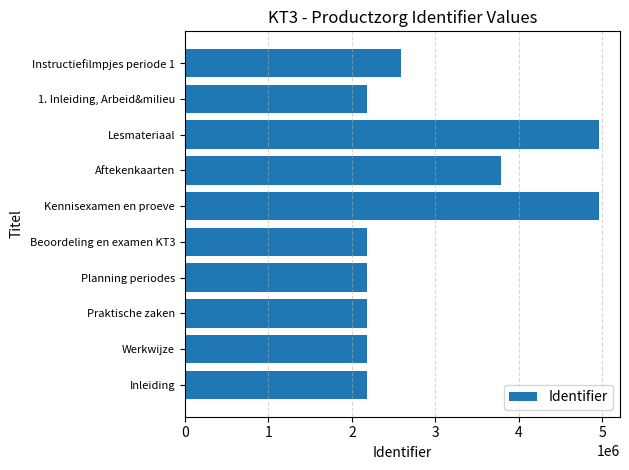

What is the sum of all values?

29399477